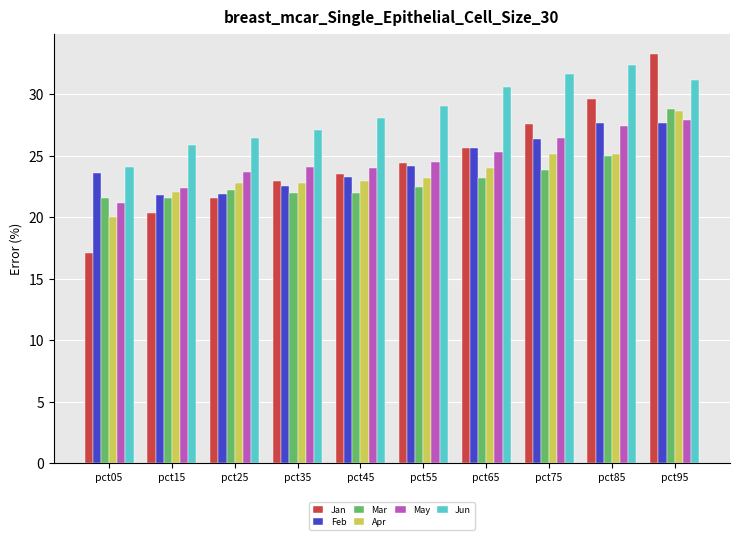

What is the total value across all series at pct05?

127.6